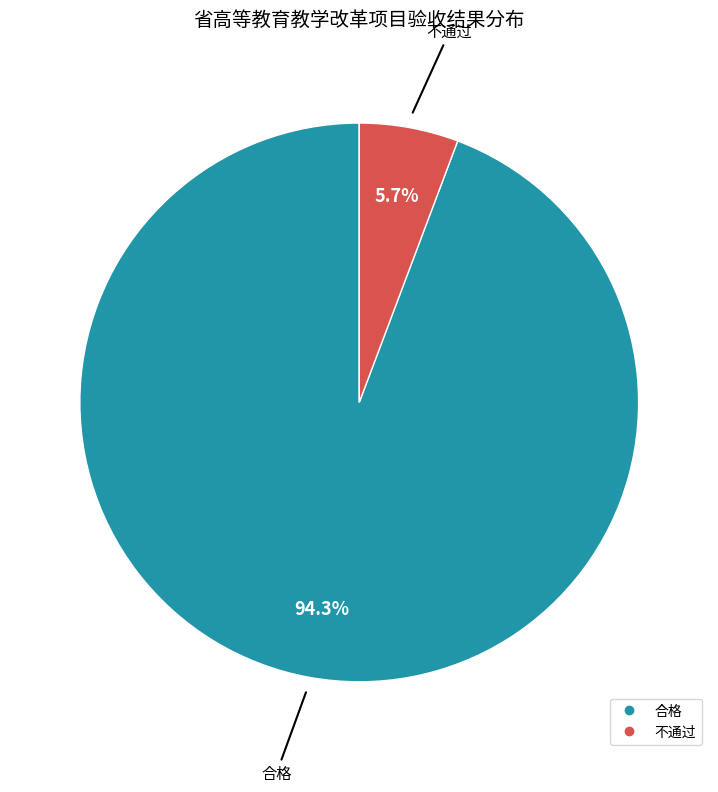

What is the majority slice?

合格